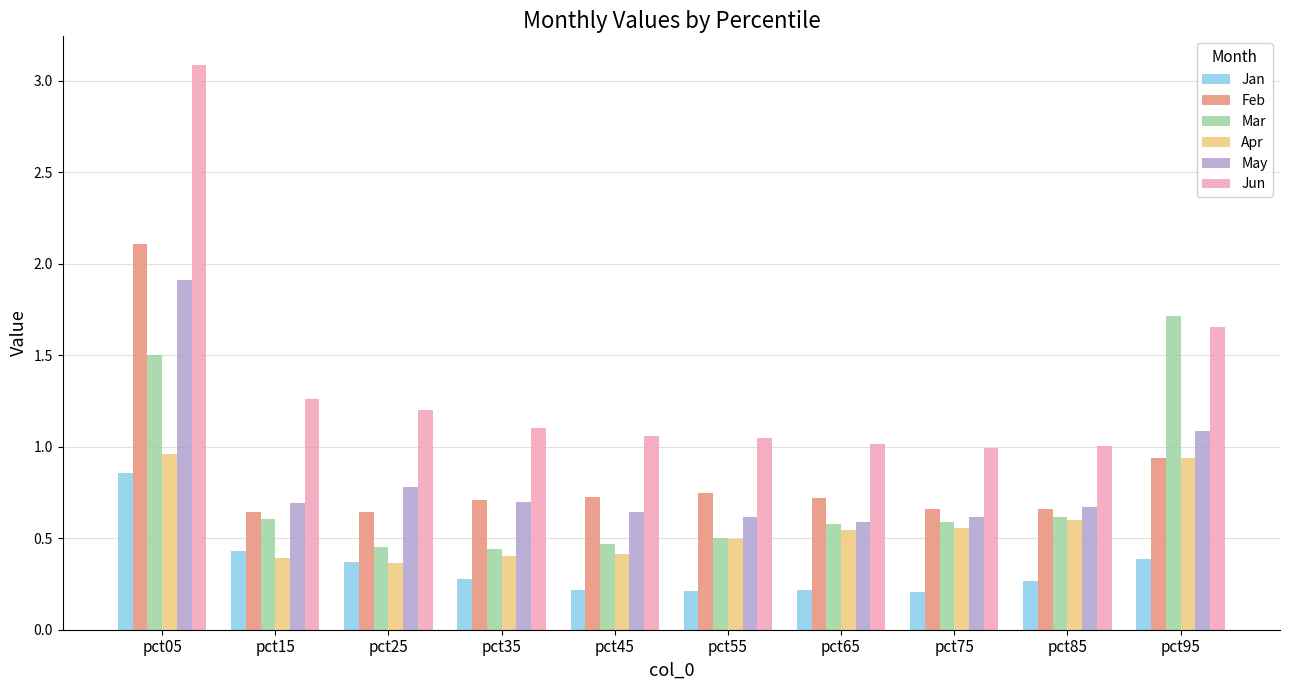

What is the spread (max minus min) of values at pct05?

2.2